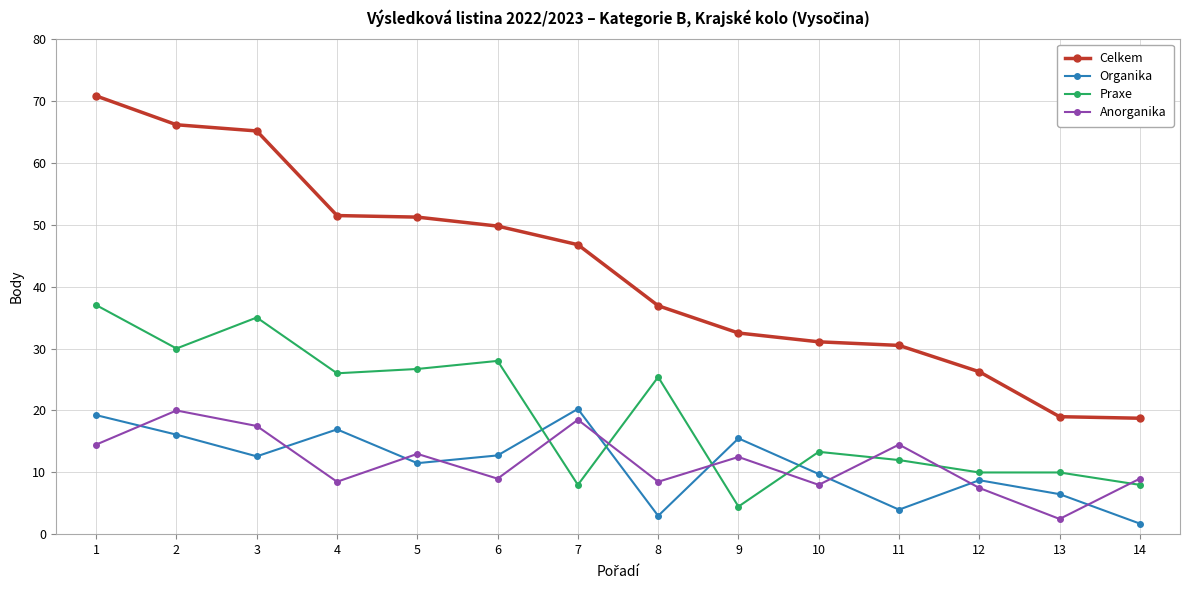

What is the minimum value for Organika?

1.8